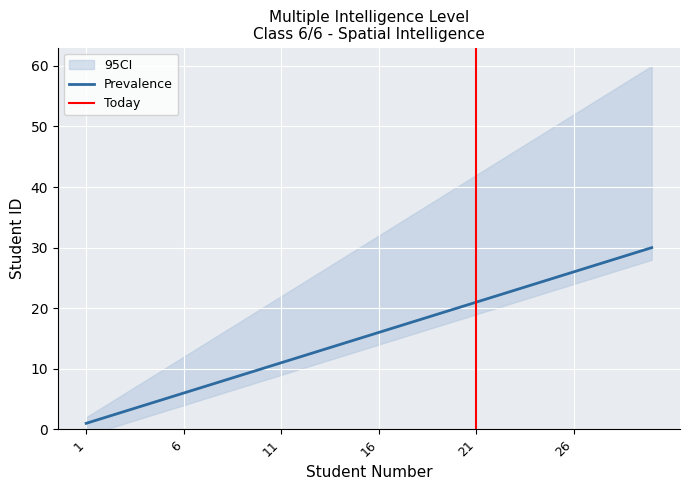

What is the difference between the maximum and minimum values in the Prevalence series?

29